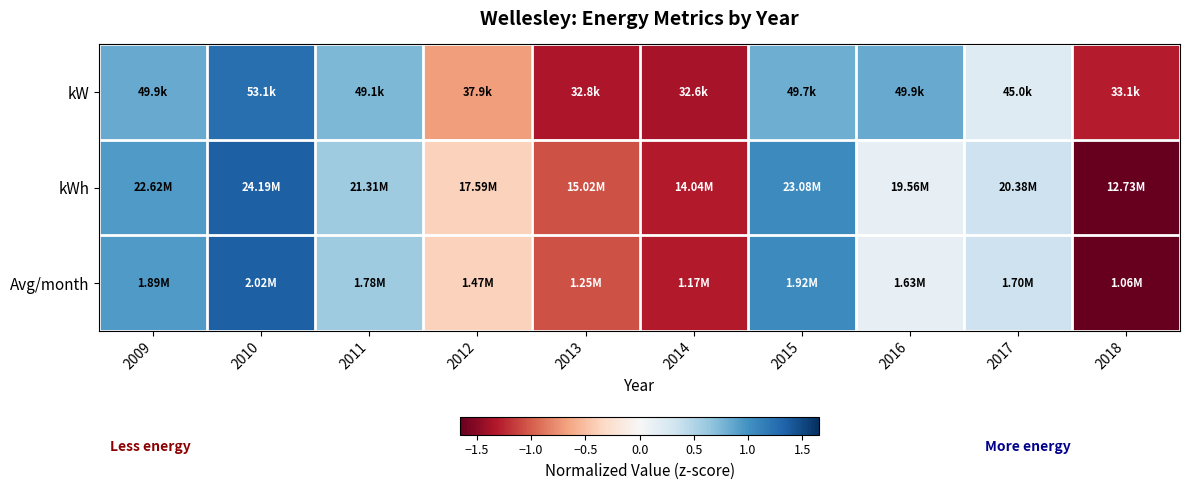

At which category is the sum across all series the highest?

2010